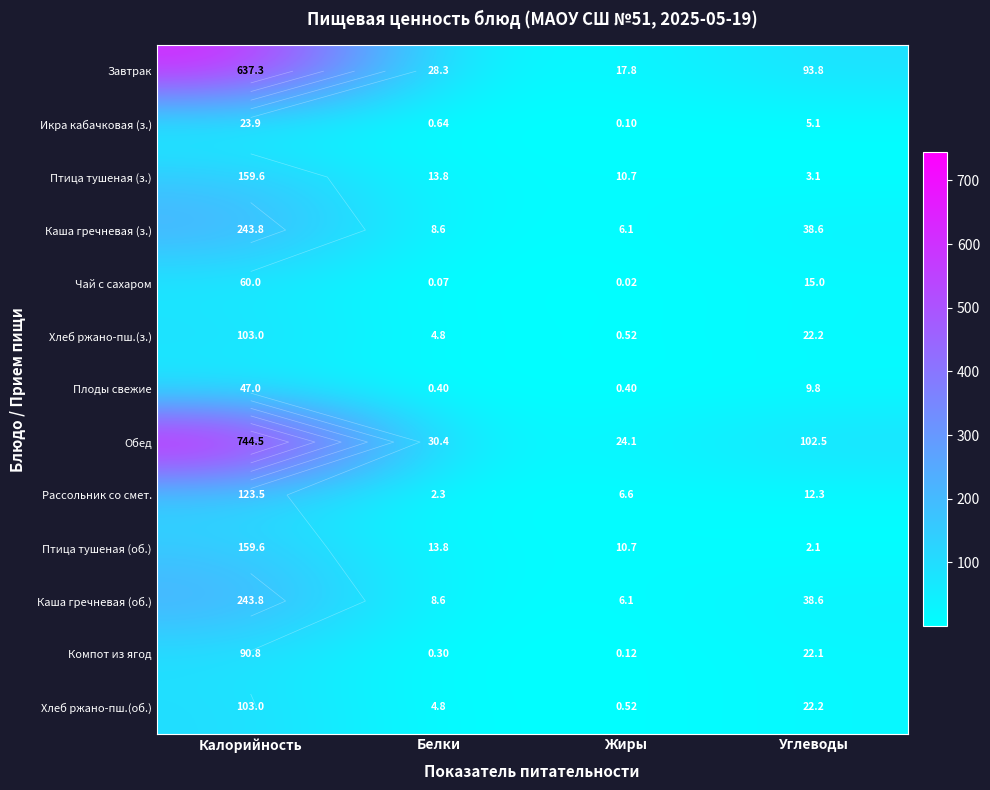

What value does the Птица тушеная (з.) series have at Калорийность?

159.6